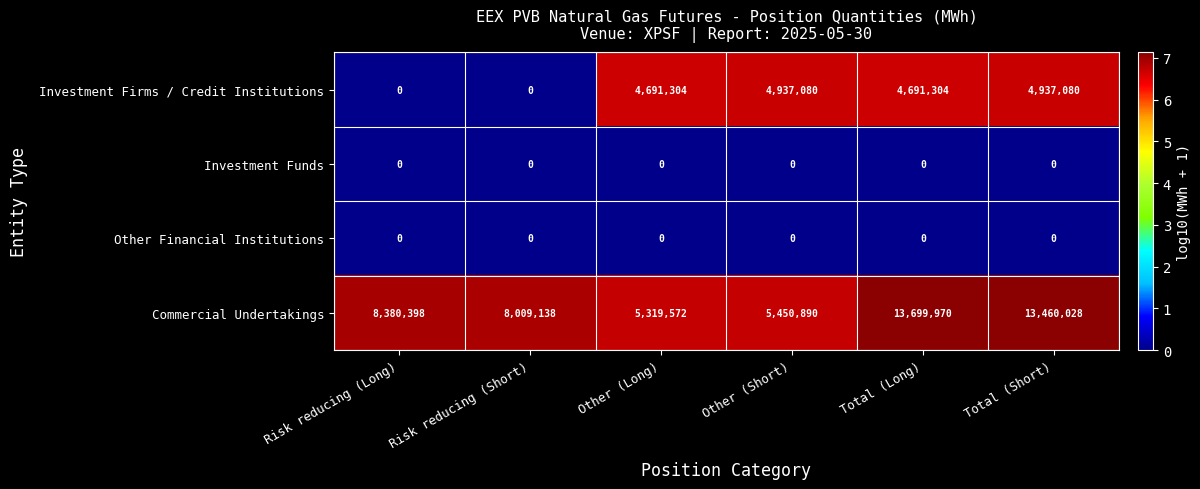

Rank the categories by Commercial Undertakings value from highest to lowest.

Total (Long), Total (Short), Risk reducing (Long), Risk reducing (Short), Other (Short), Other (Long)